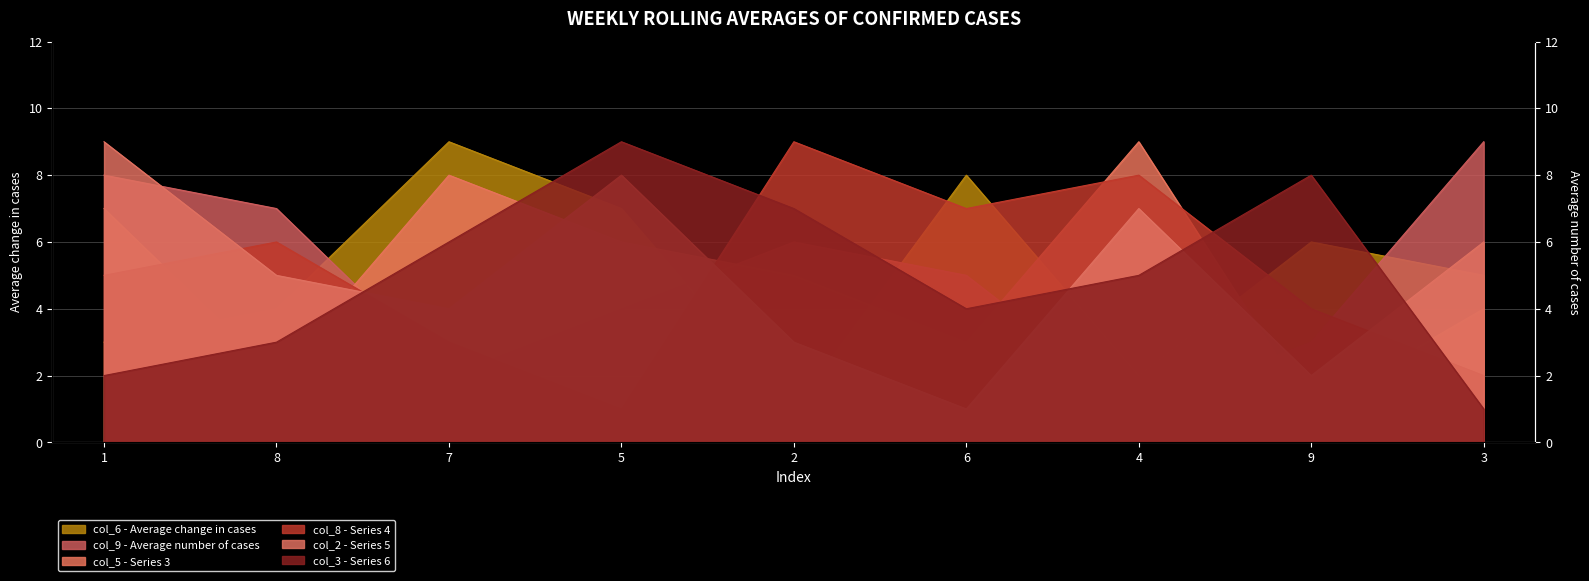

Where does the col_3 series first go above 5?

7